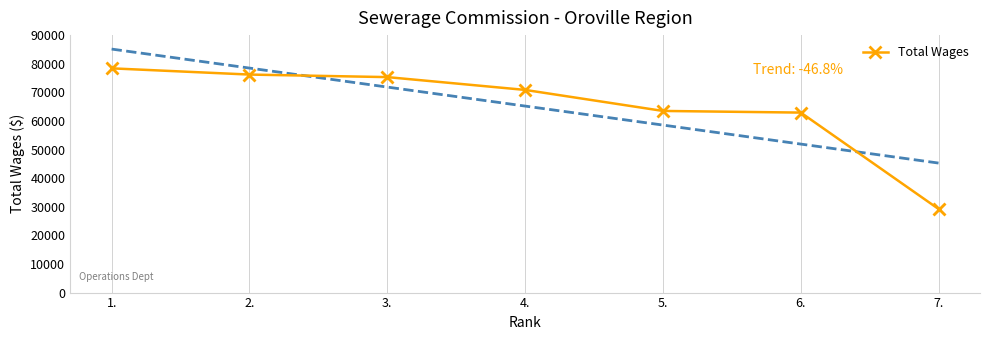

Between 7. and 5., which is larger?

5.